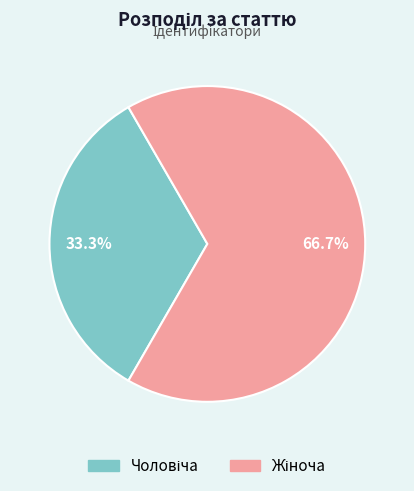

Does any single category account for the majority?

Yes